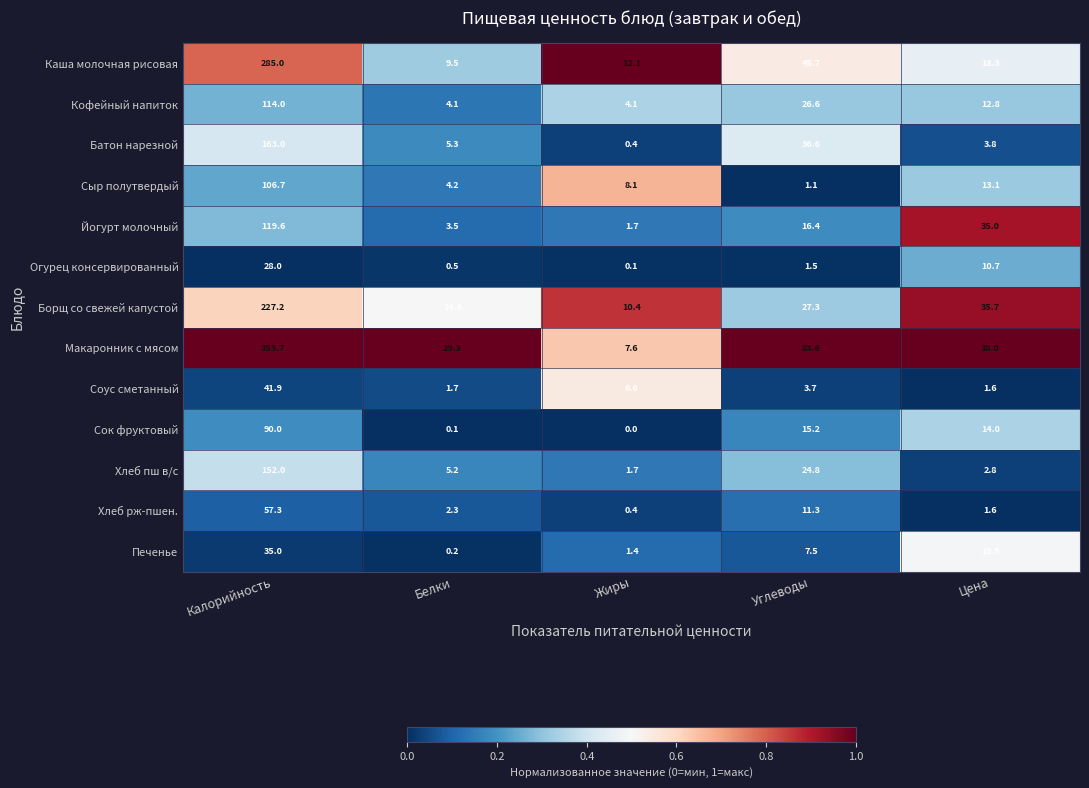

What is the minimum value for Хлеб пш в/с?

1.7